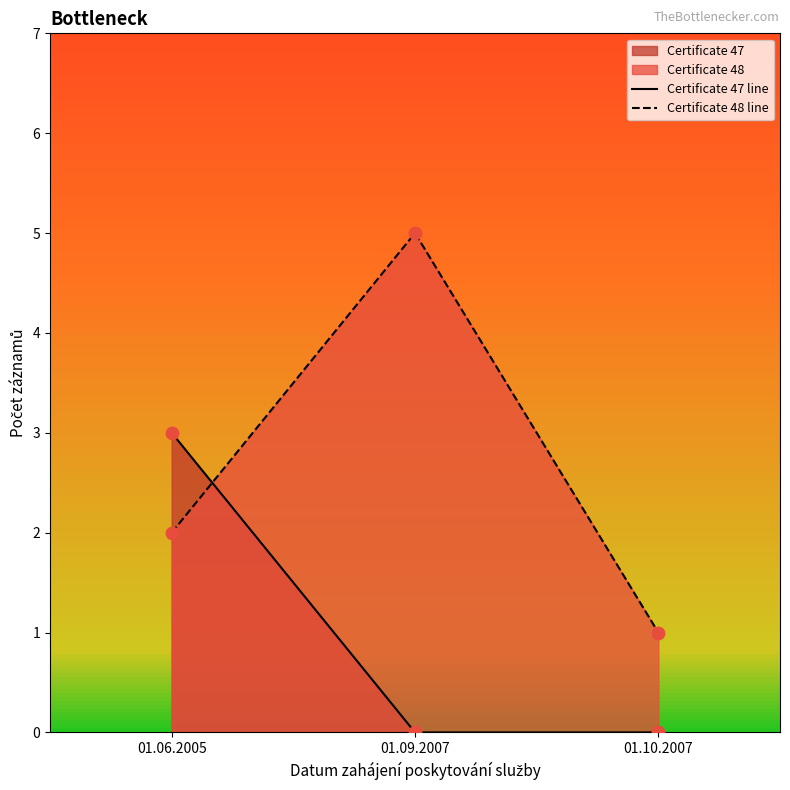

Which series reaches the maximum Y coordinate?

Certificate 48 line